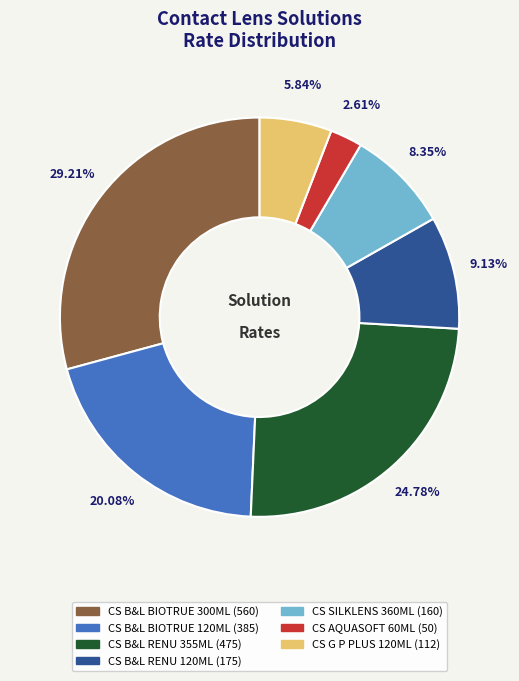

Is CS B&L RENU 120ML the majority of the pie?

No